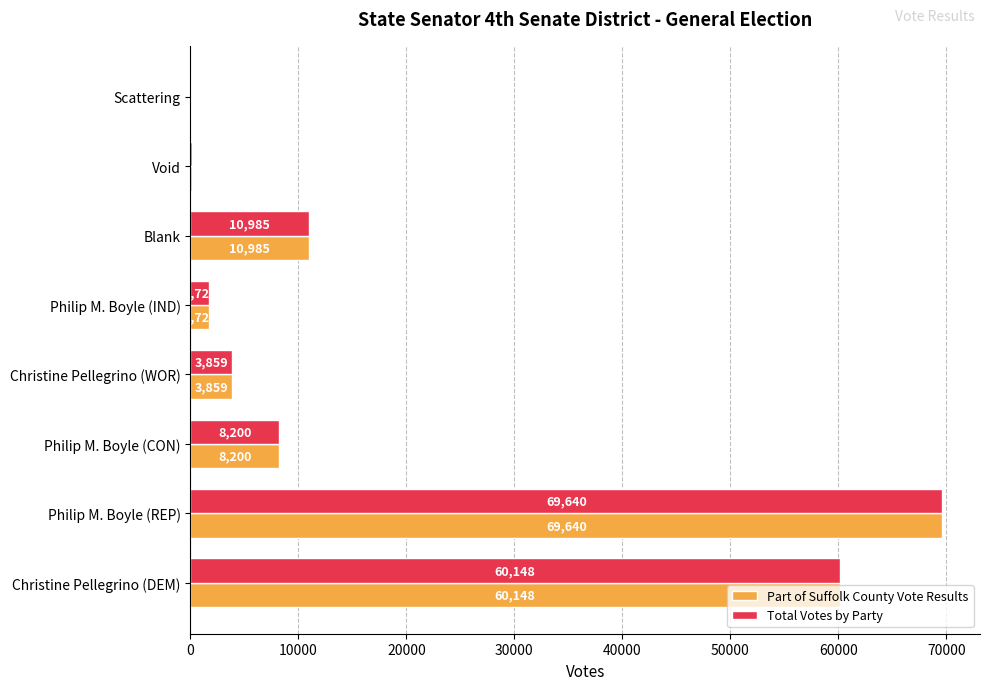

What is the sum of the Part of Suffolk County Vote Results values at Blank and Void?

11085